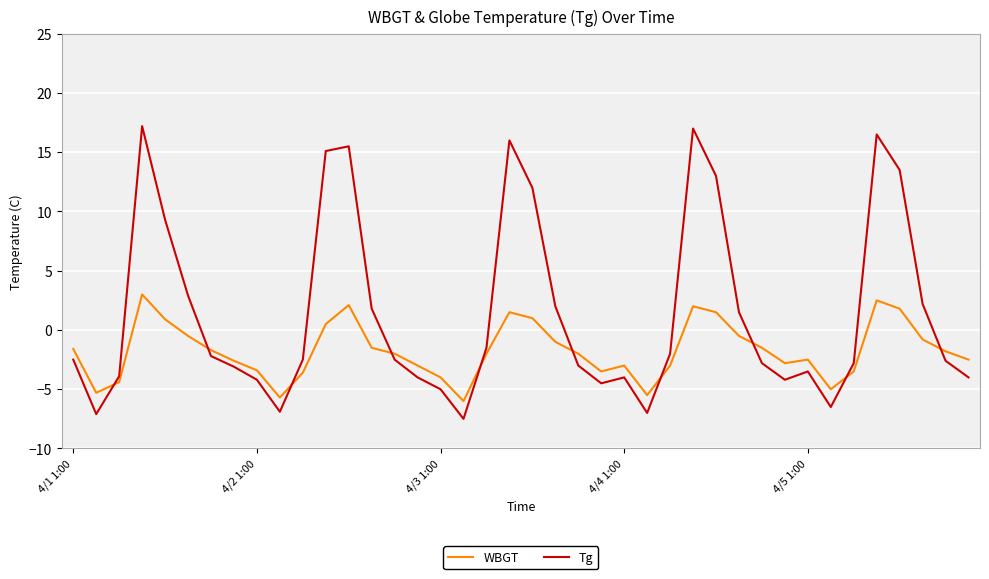

What is the maximum value shown in the chart?

17.2